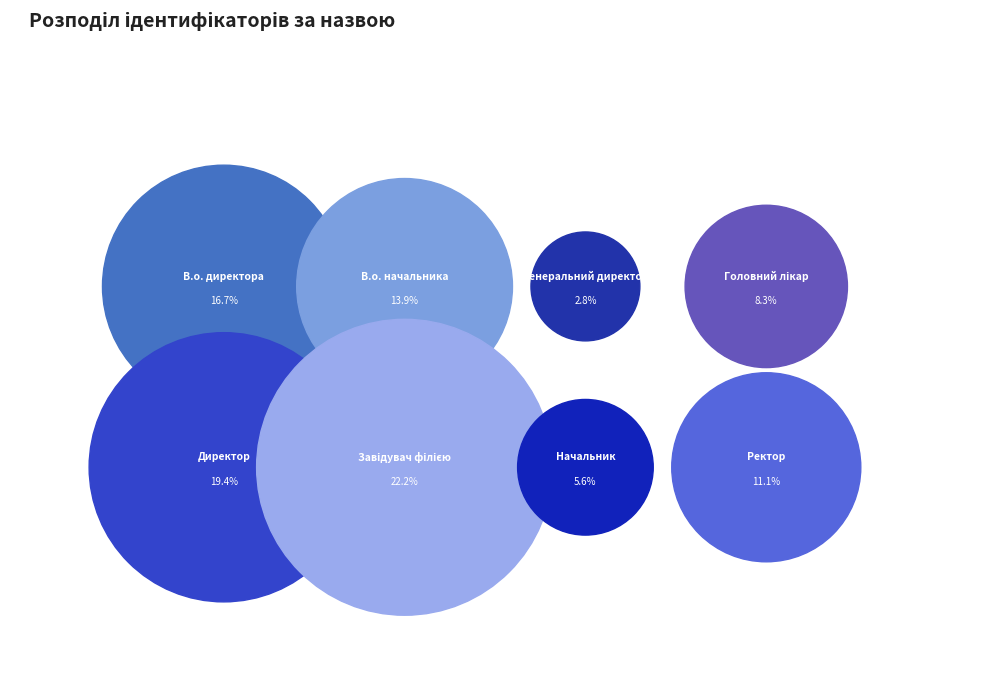

What percentage is NOT represented by В.о. начальника?

86.1%